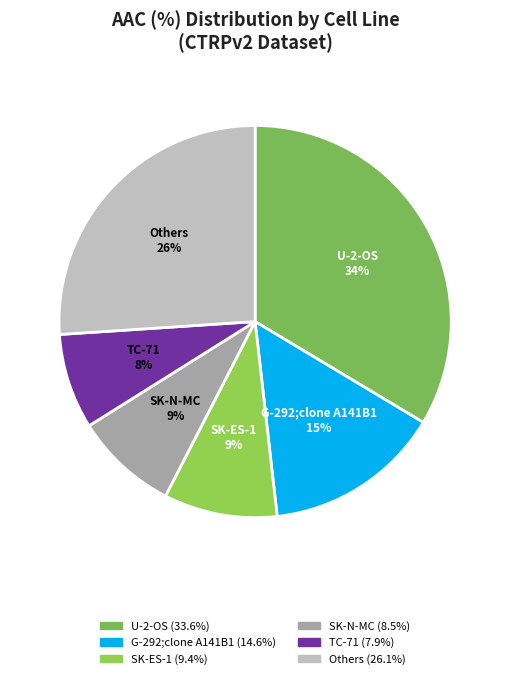

Which has a higher value, G-292;clone A141B1 or SK-ES-1?

G-292;clone A141B1